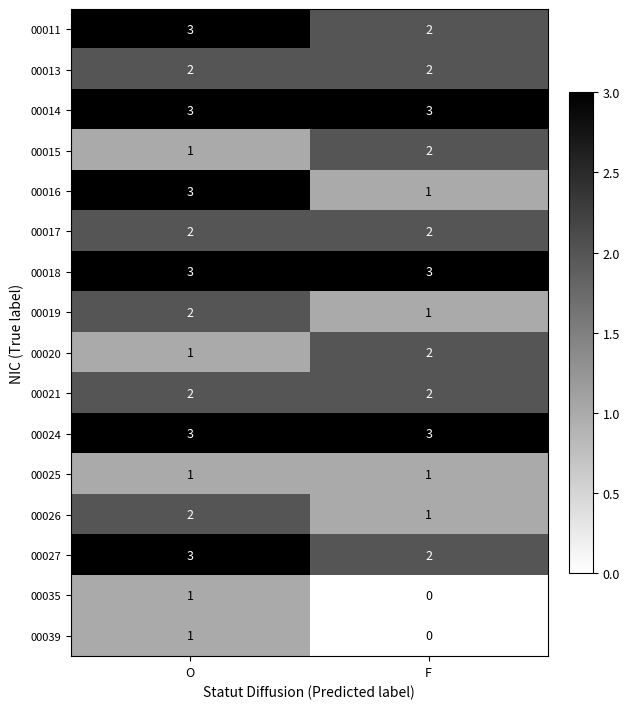

What is the sum of all 00015 values?

3